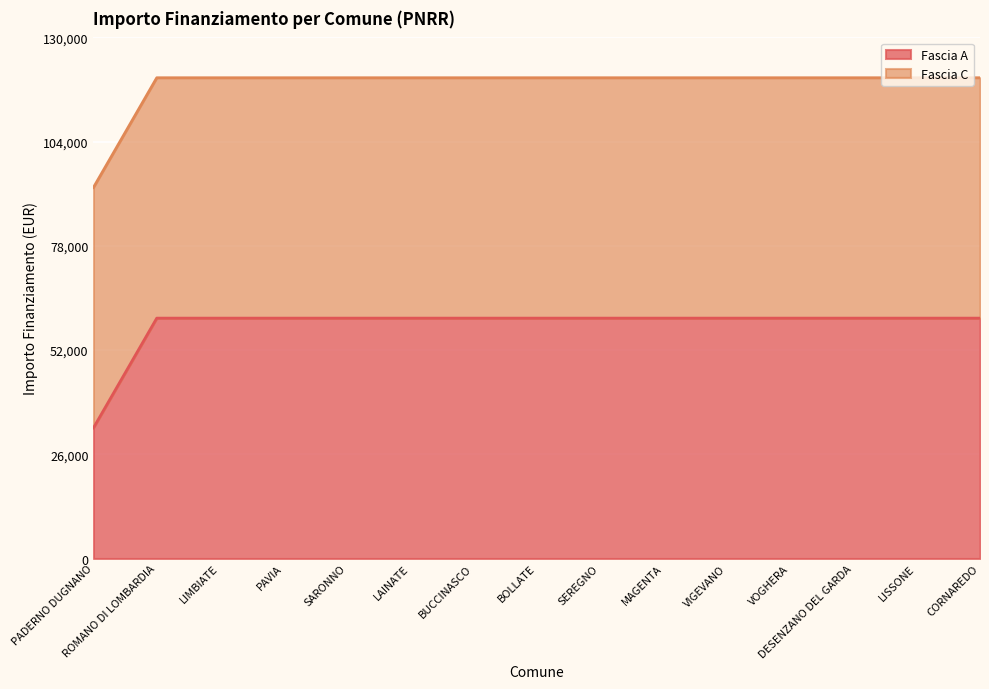

What is the difference between the maximum and minimum values?

27377